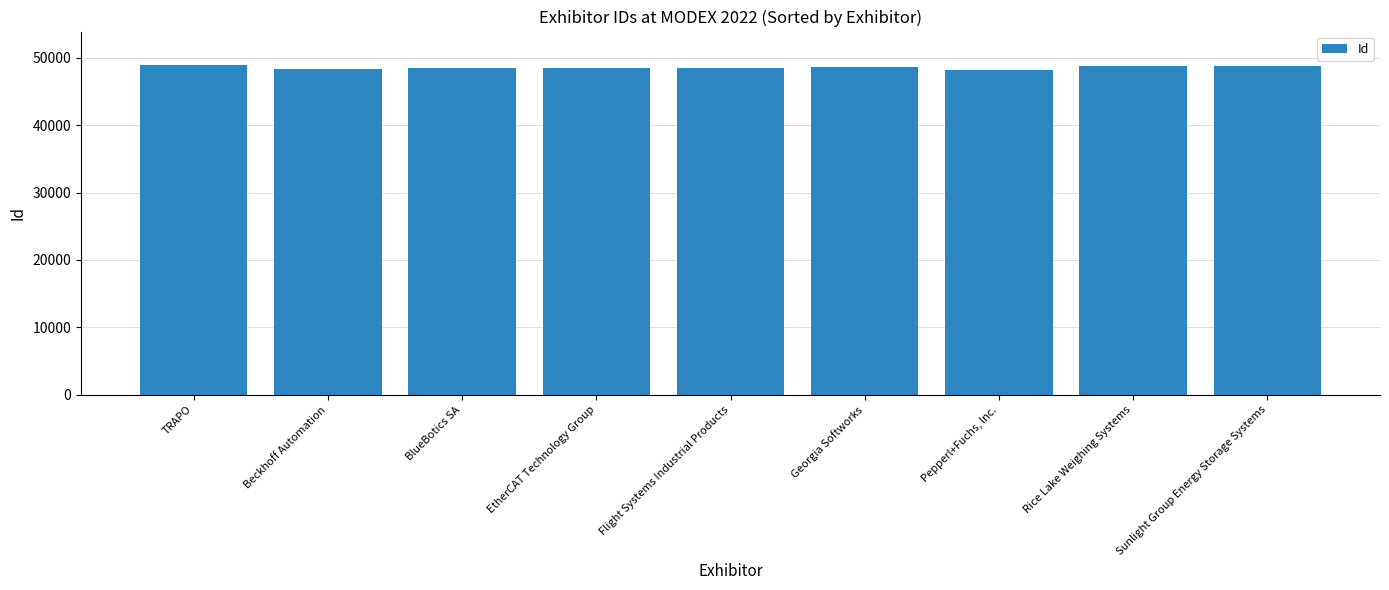

What is the minimum value shown in the chart?

48235